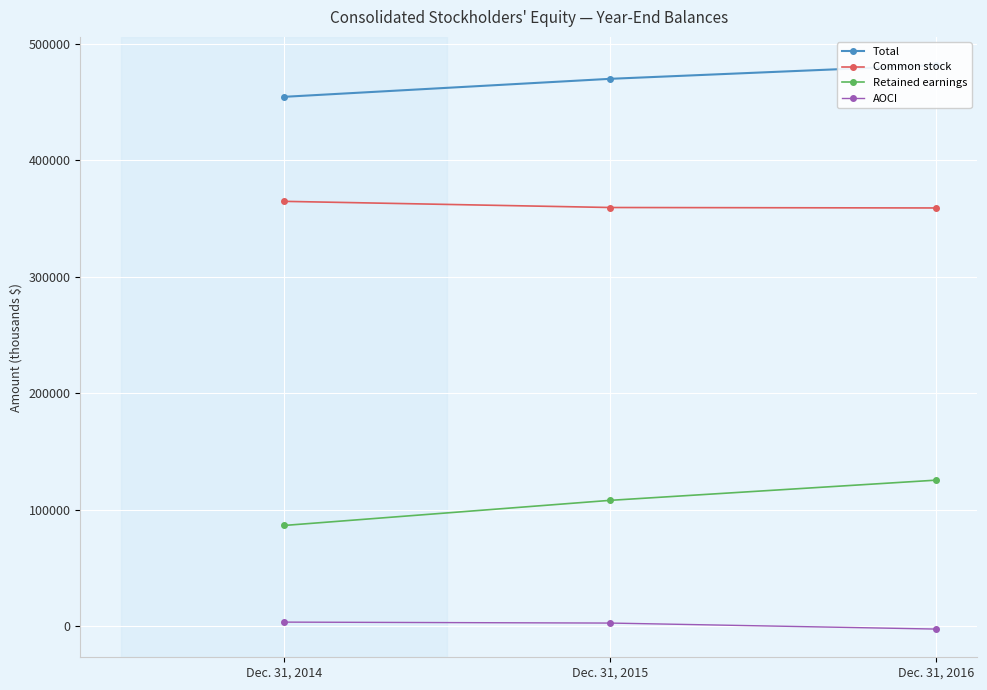

At which label does AOCI reach its minimum?

Dec. 31, 2016